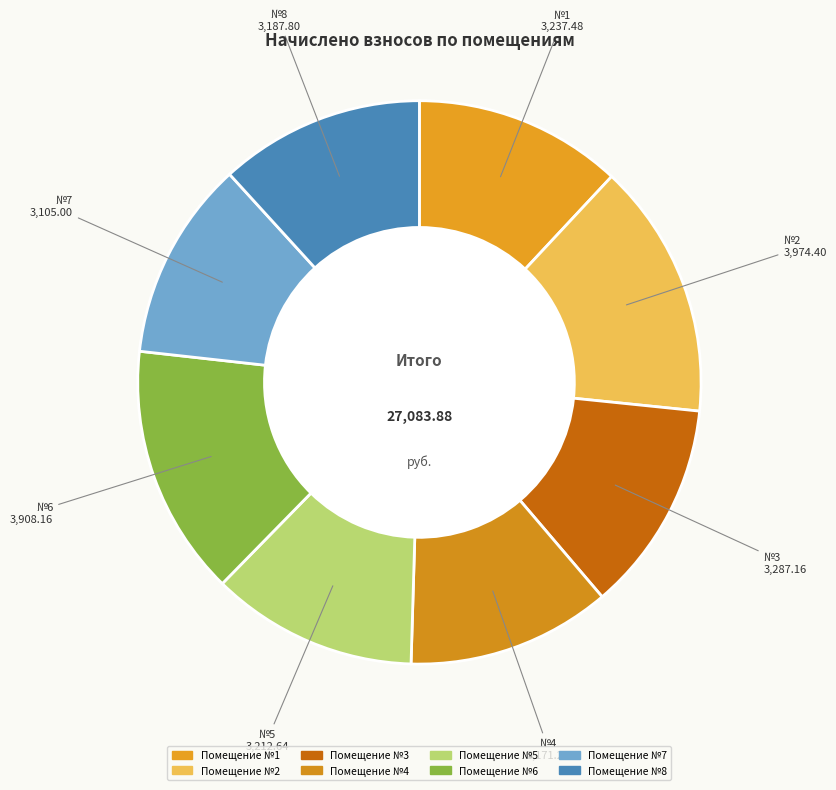

Count the number of slices in the pie.

8